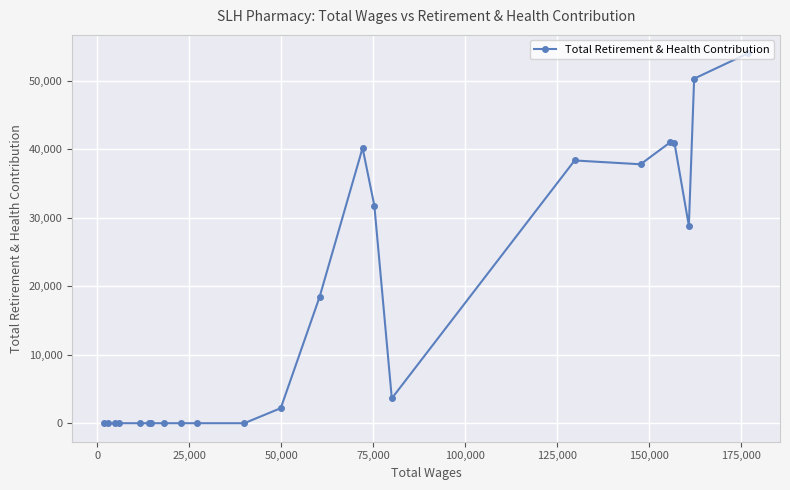

What is the greatest value displayed?

53973